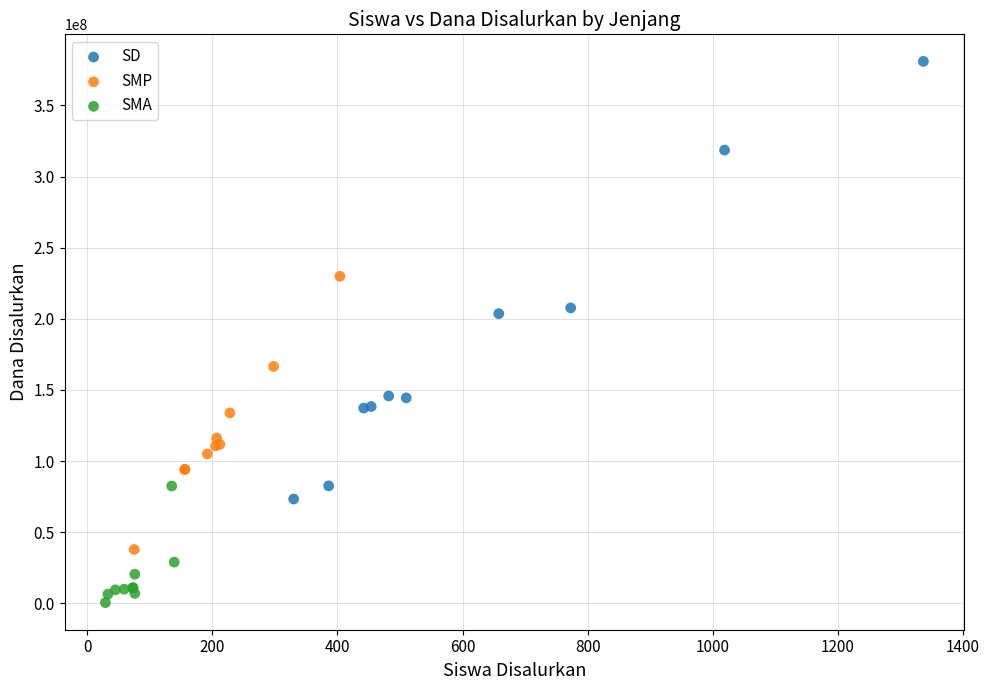

Which series reaches the maximum Y coordinate?

SD